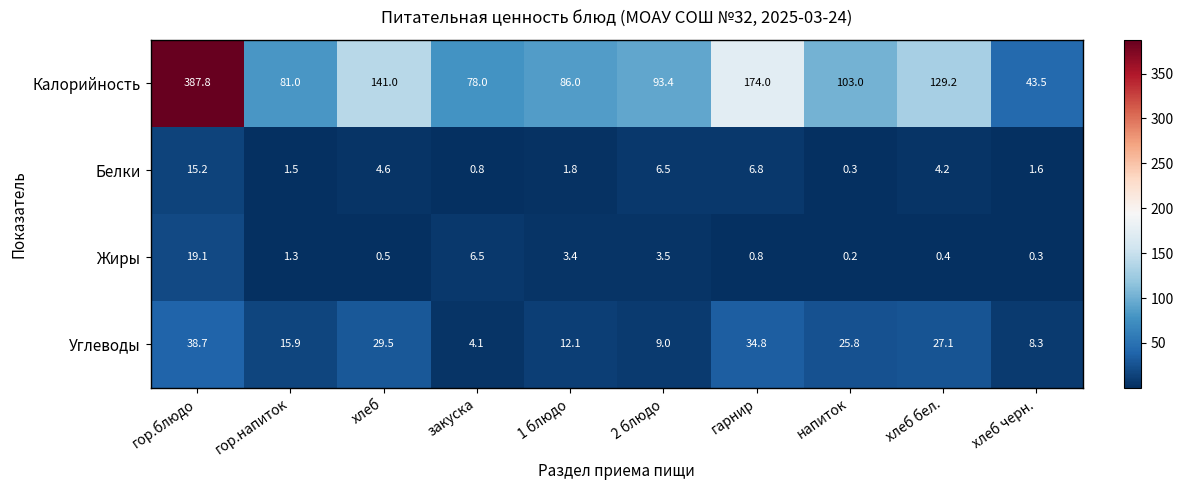

Rank the series at гор.блюдо from highest to lowest value.

Калорийность, Углеводы, Жиры, Белки